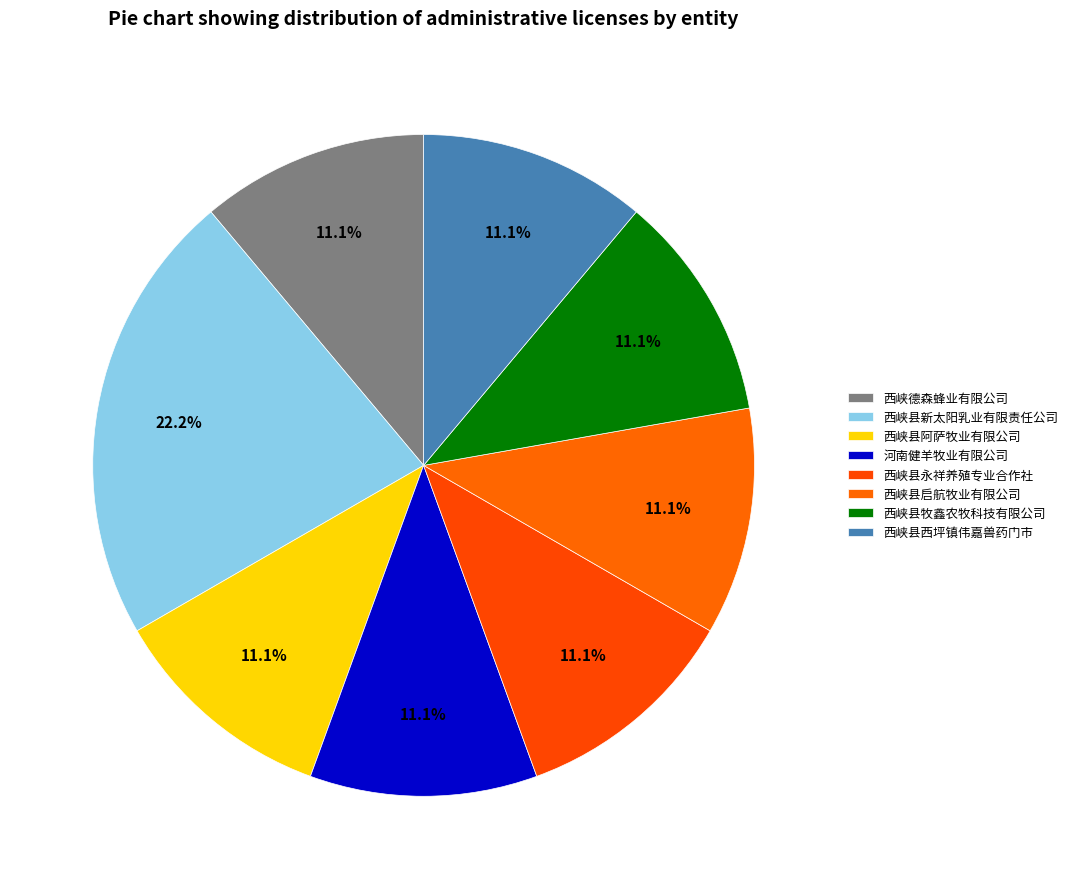

Which has a higher value, 河南健羊牧业有限公司 or 西峡县永祥养殖专业合作社?

河南健羊牧业有限公司